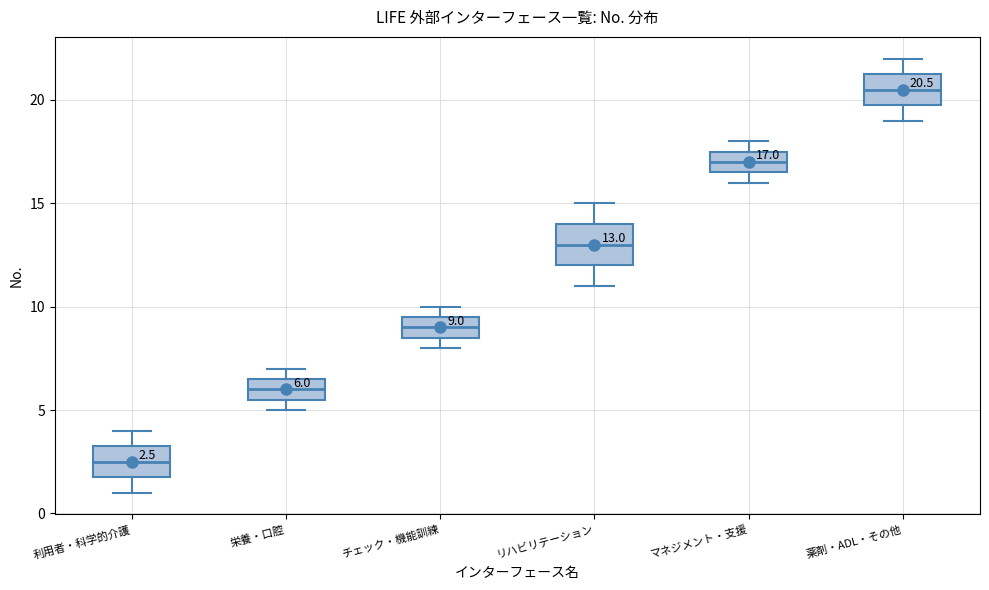

Which box has the lowest median line?

利用者・科学的介護